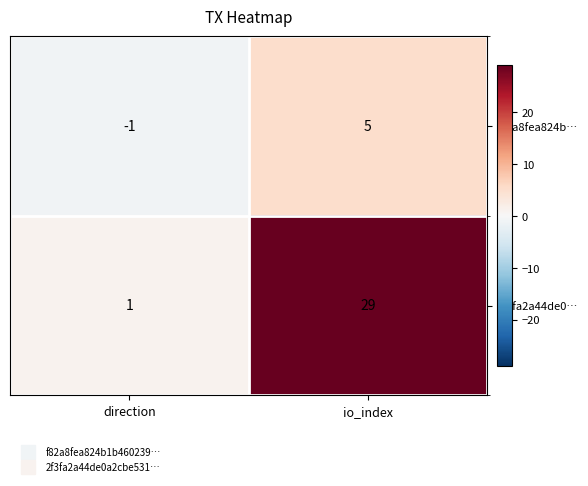

What is the difference between the 2f3fa2a44de0… values at direction and io_index?

28